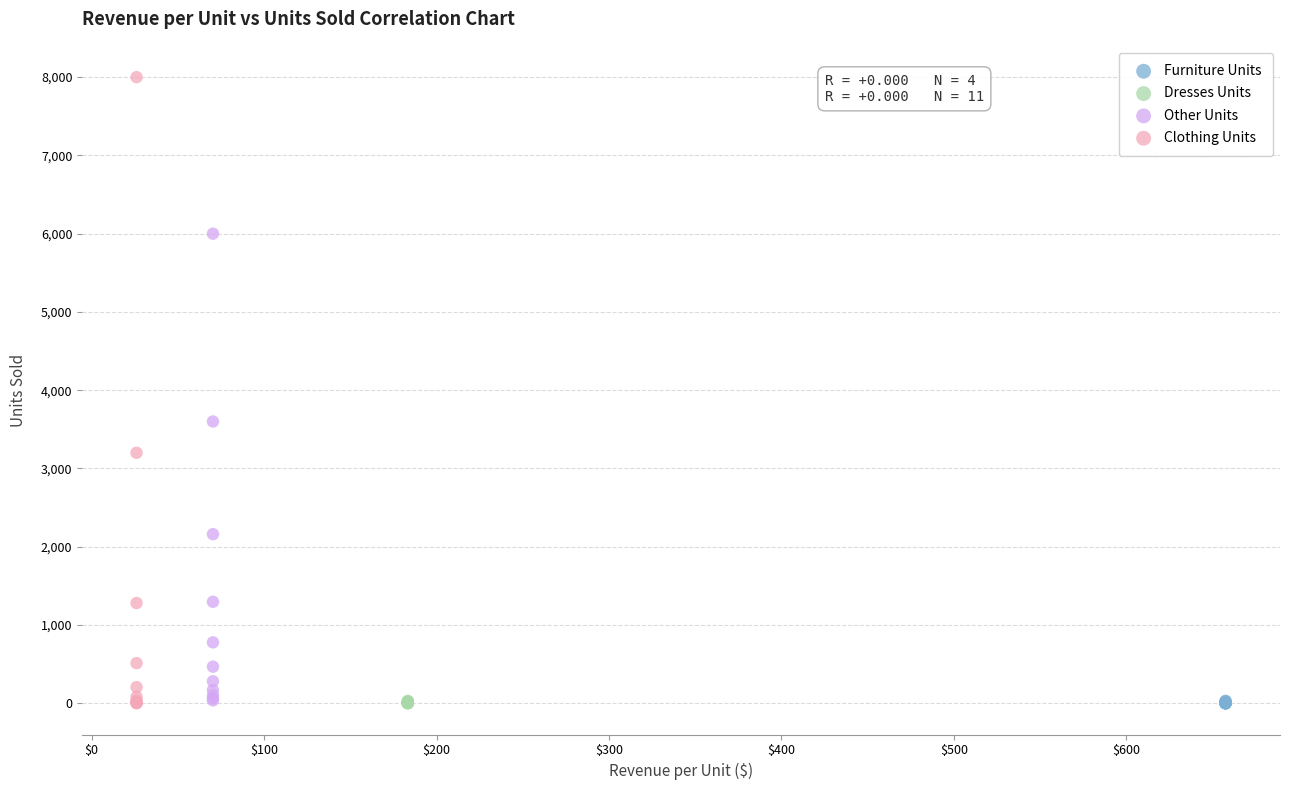

Which series has the widest spread of Y values?

Clothing Units